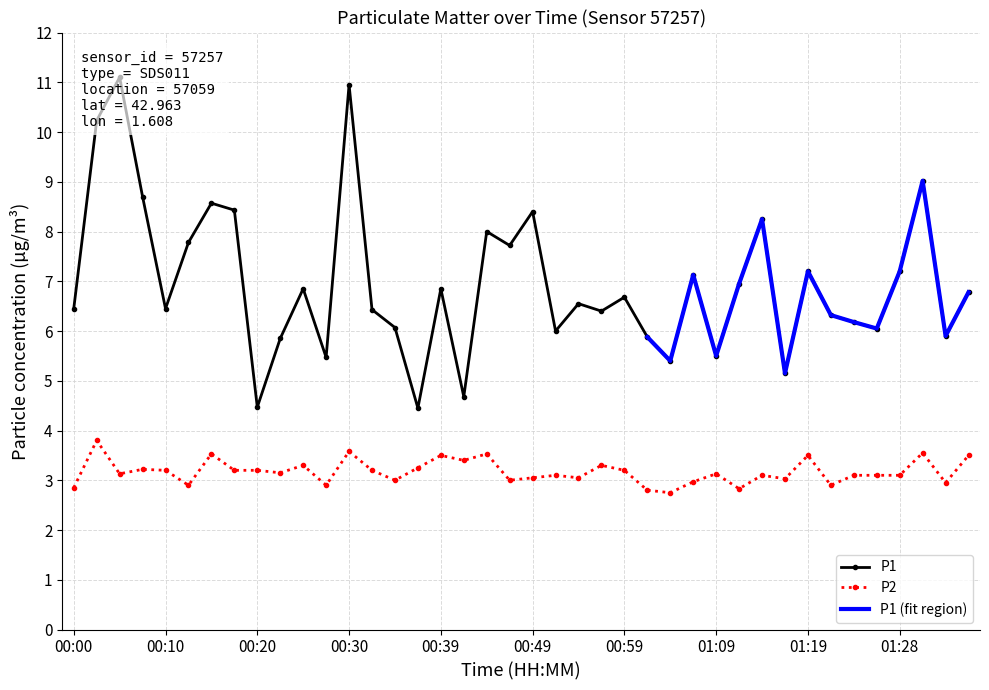

Is it true that P1 equals 8.6 at 00:15?

True